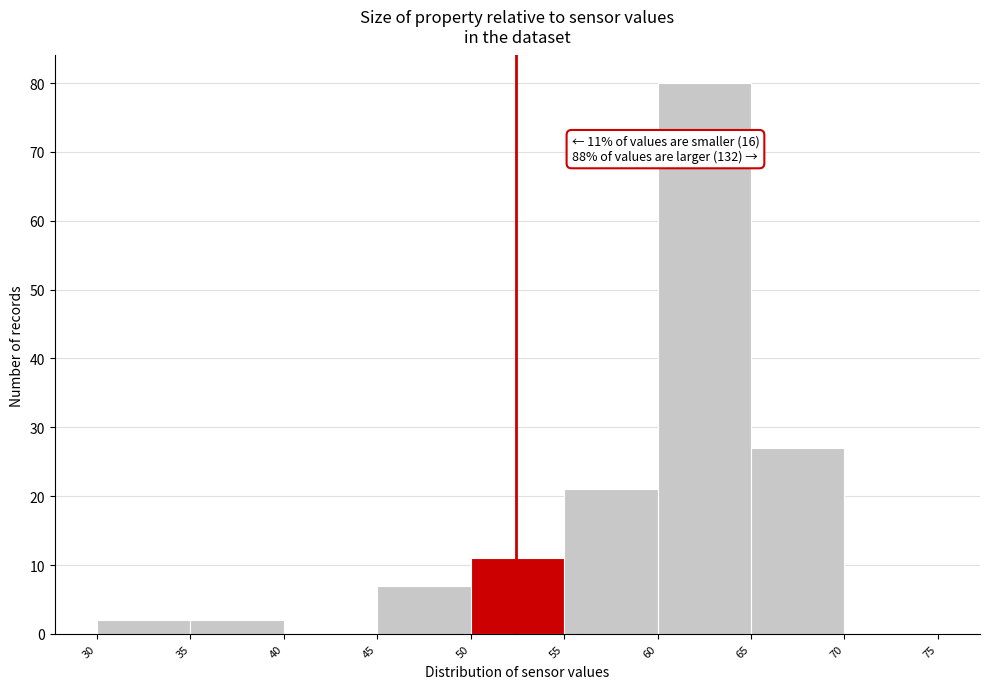

Which range on the x-axis has the tallest bar?

60 to 65